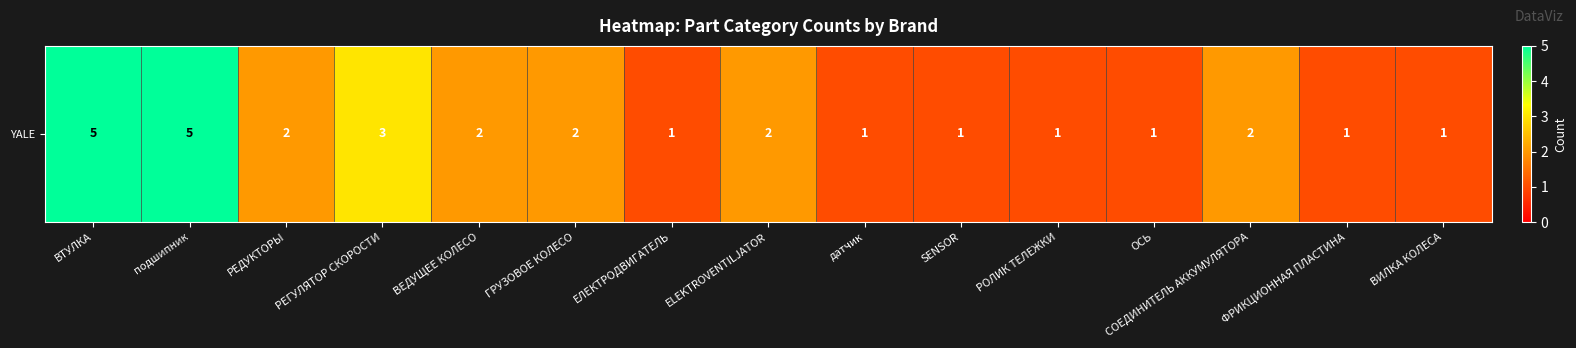

Reading left to right, what are all the values shown in this chart?

ВТУЛКА=5	подшипник=5	РЕДУКТОРЫ=2	РЕГУЛЯТОР СКОРОСТИ=3	ВЕДУЩЕЕ КОЛЕСО=2	ГРУЗОВОЕ КОЛЕСО=2	ЕЛЕКТРОДВИГАТЕЛЬ=1	ELEKTROVENTILJATOR=2	датчик=1	SENSOR=1	РОЛИК ТЕЛЕЖКИ=1	ОСЬ=1	СОЕДИНИТЕЛЬ АККУМУЛЯТОРА=2	ФРИКЦИОННАЯ ПЛАСТИНА=1	ВИЛКА КОЛЕСА=1